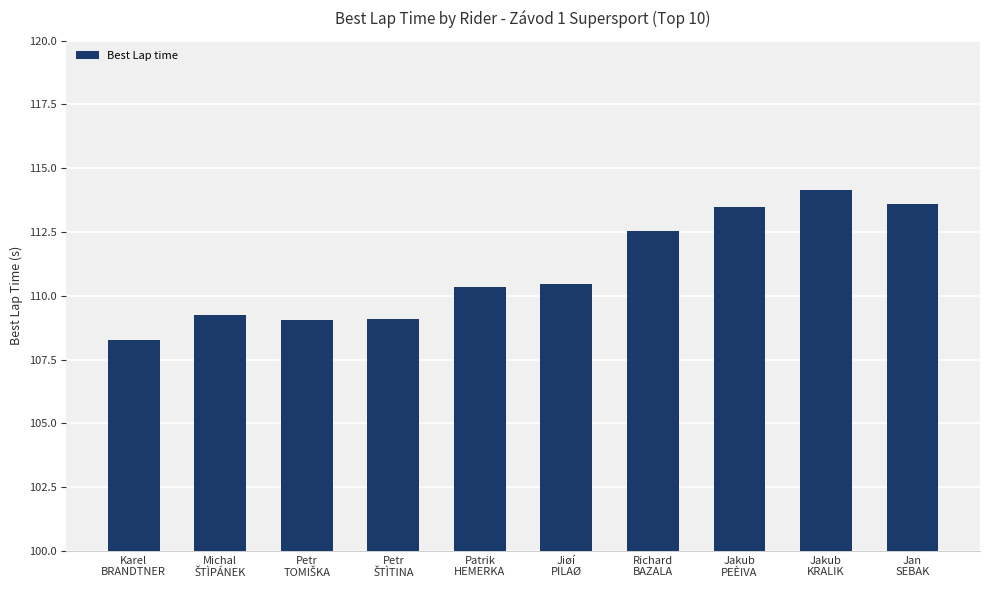

Which category has the highest value across all series?

Jakub
KRALIK